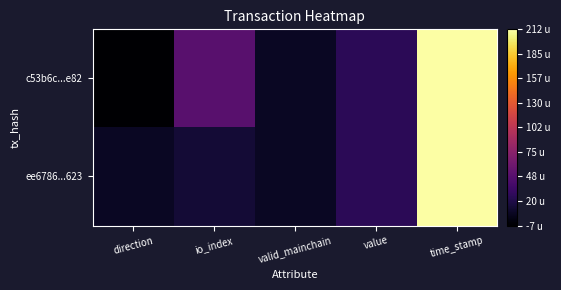

Reading left to right, extract all data points from this chart.

c53b6c...e82: direction=-0.7	io_index=4.9	valid_mainchain=0.7	value=2.6	time_stamp=21.2
ee6786...623: direction=0.7	io_index=1.4	valid_mainchain=0.7	value=2.6	time_stamp=21.2